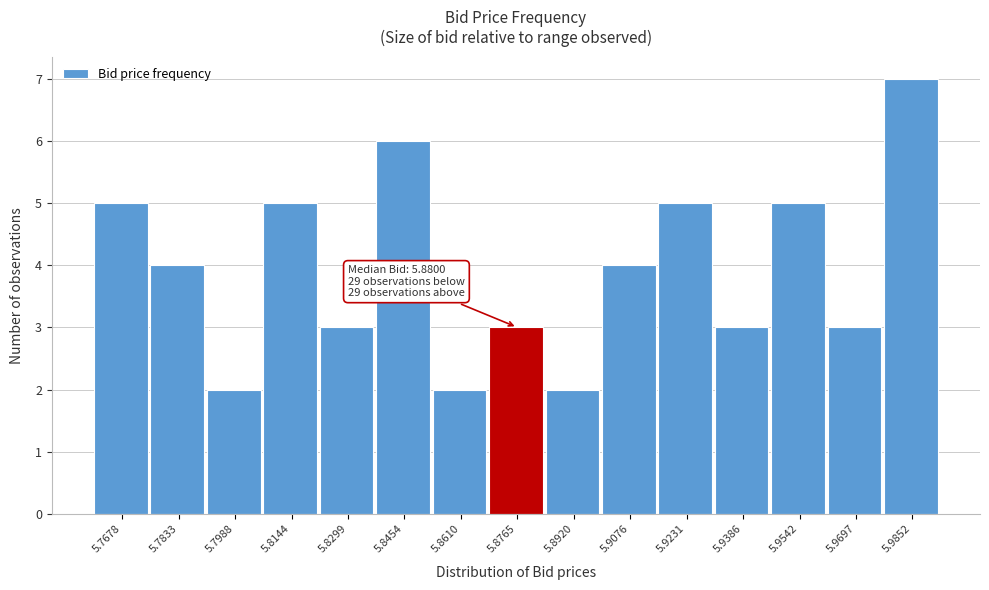

Over which range of the x-axis is the bar tallest?

5.978 to 5.994